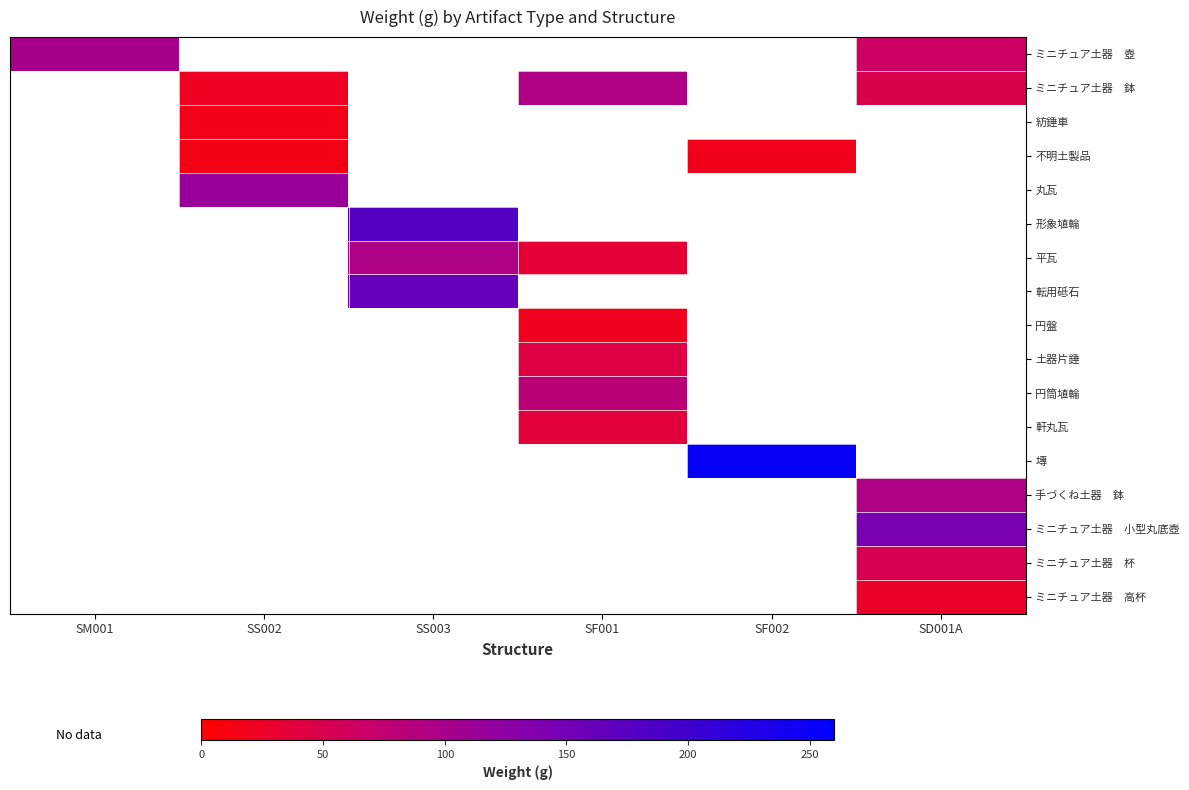

List the series in order of their peak value, lowest first.

ミニチュア土器 壺, ミニチュア土器 鉢, 紡錘車, 不明土製品, 丸瓦, 形象埴輪, 平瓦, 転用砥石, 円盤, 土器片錘, 円筒埴輪, 軒丸瓦, 塼, 手づくね土器 鉢, ミニチュア土器 小型丸底壺, ミニチュア土器 杯, ミニチュア土器 高杯